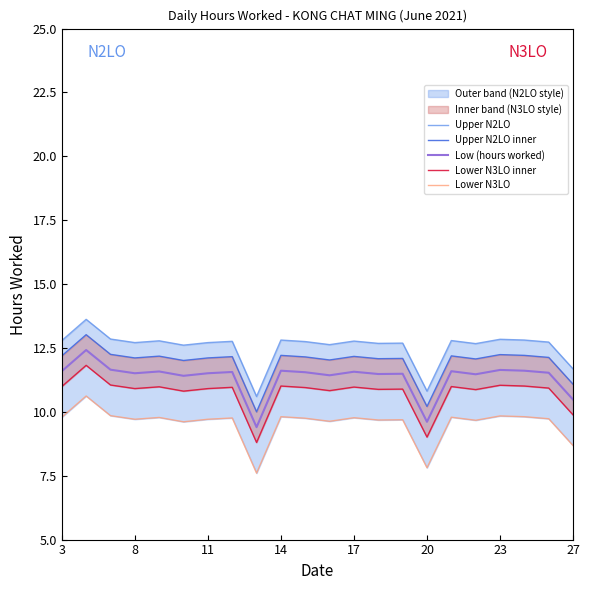

What is the average value of the Lower N3LO inner series?

10.7